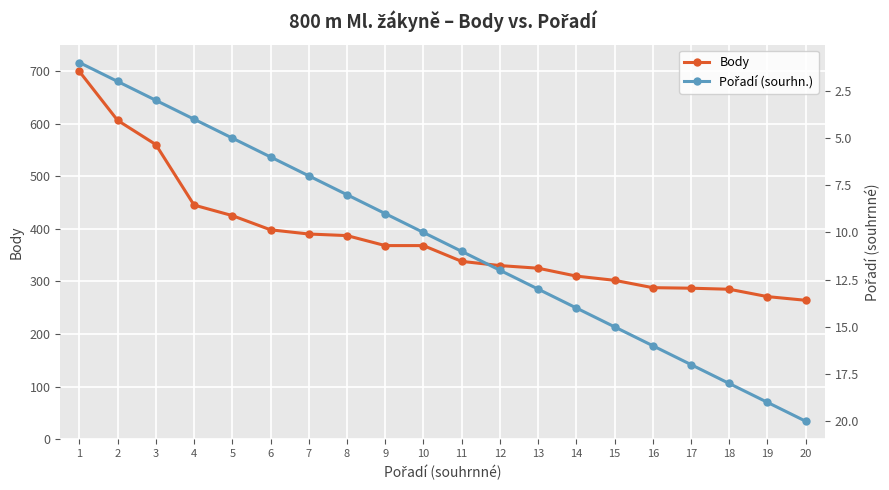

Between 8 and 18, which series saw the biggest shift?

Body